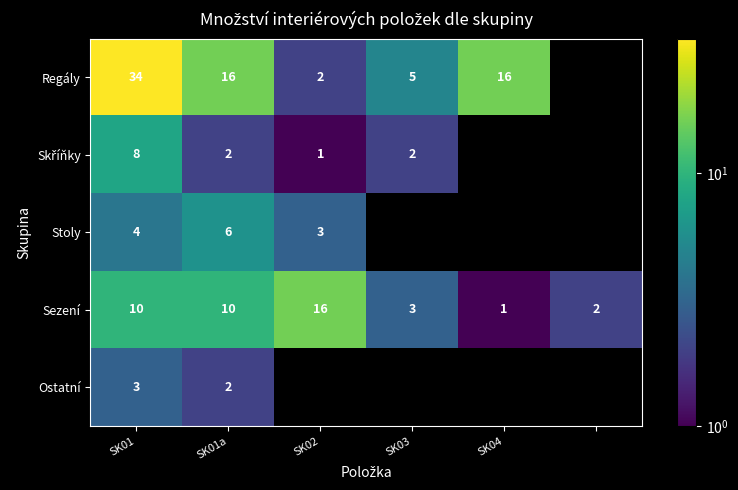

The value of Regály at SK04 is 16. True or false?

True